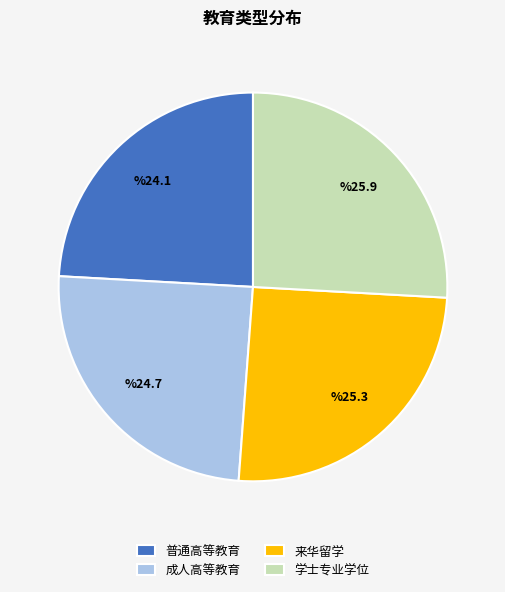

Rank the categories by value from lowest to highest.

普通高等教育, 成人高等教育, 来华留学, 学士专业学位